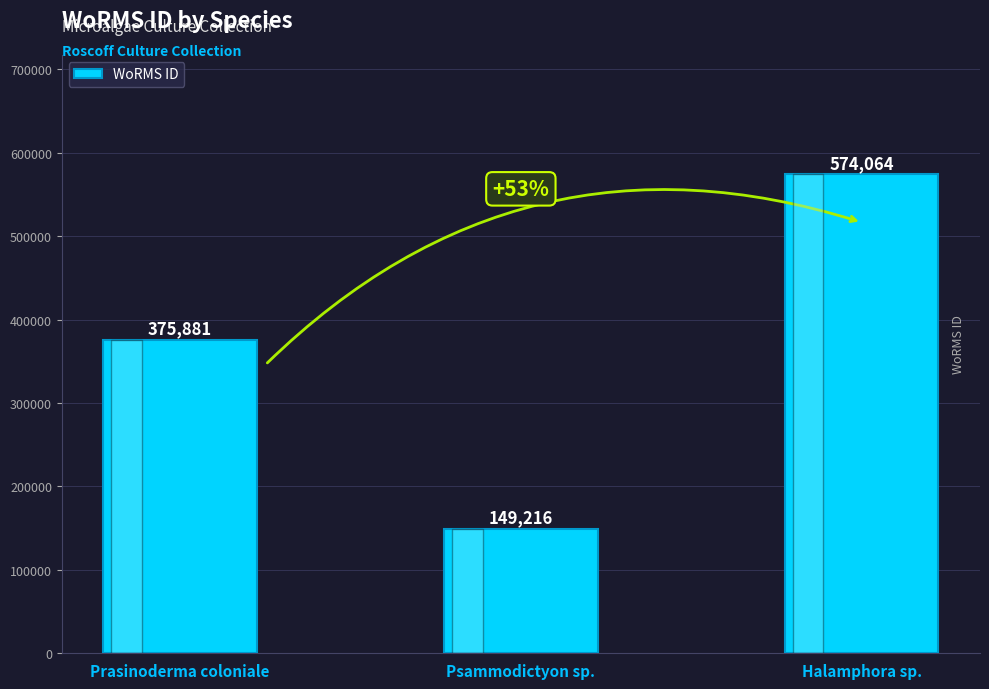

Count the values in the range 149216 to 574064.

3